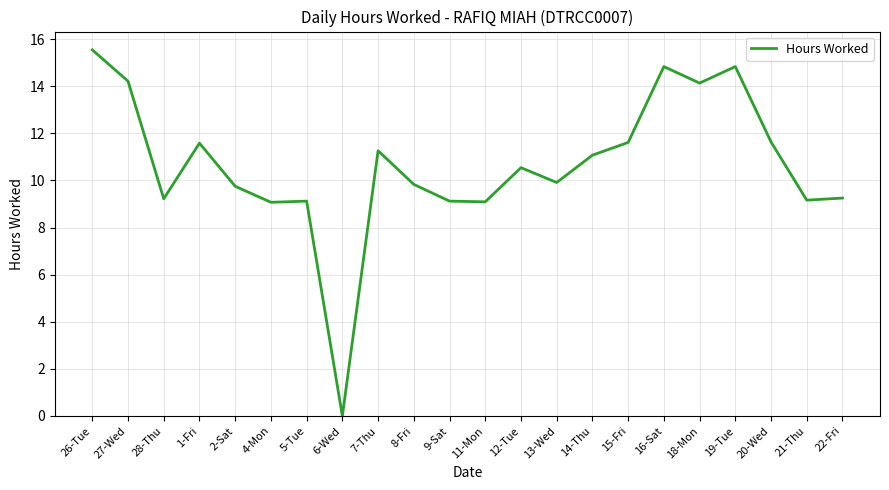

What is the difference between the second highest and minimum values?

14.8